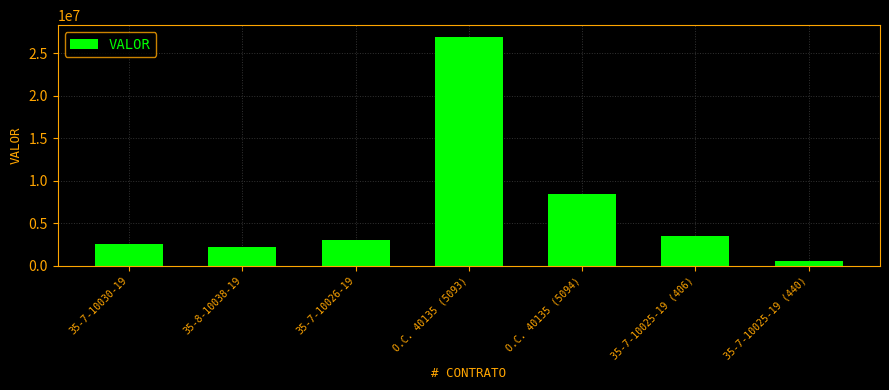

What is the label of the 5th bar from the left?

O.C. 40135 (5094)